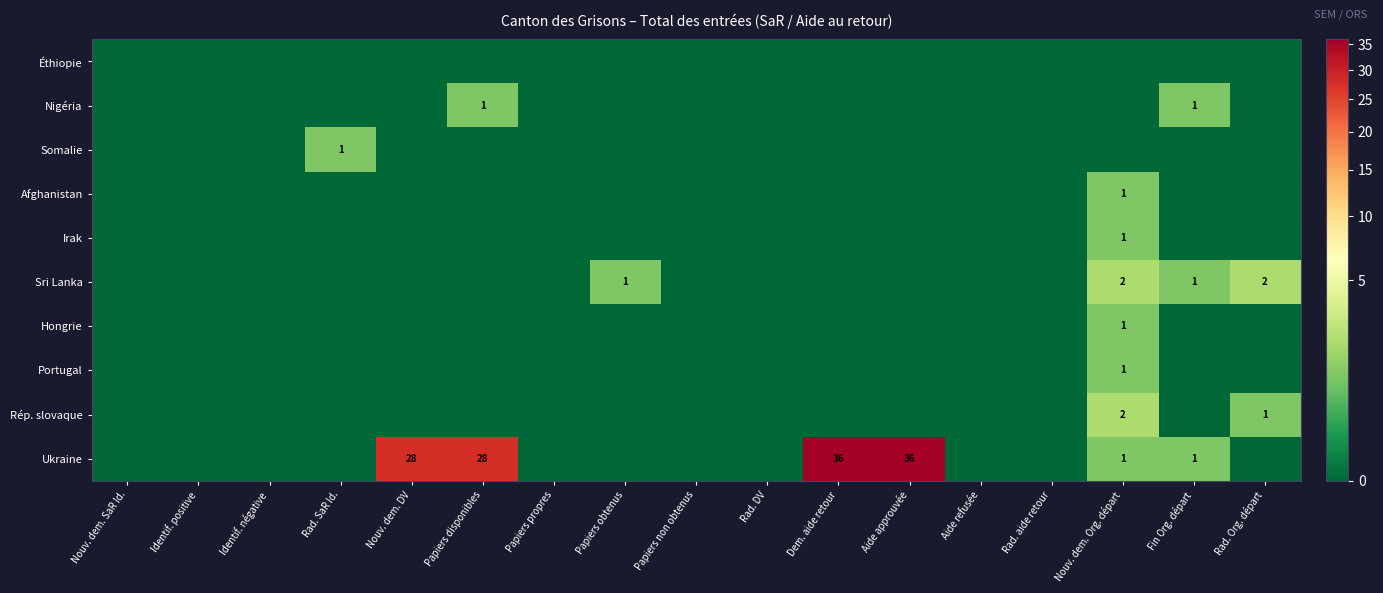

How many values in the Irak series exceed 0?

1